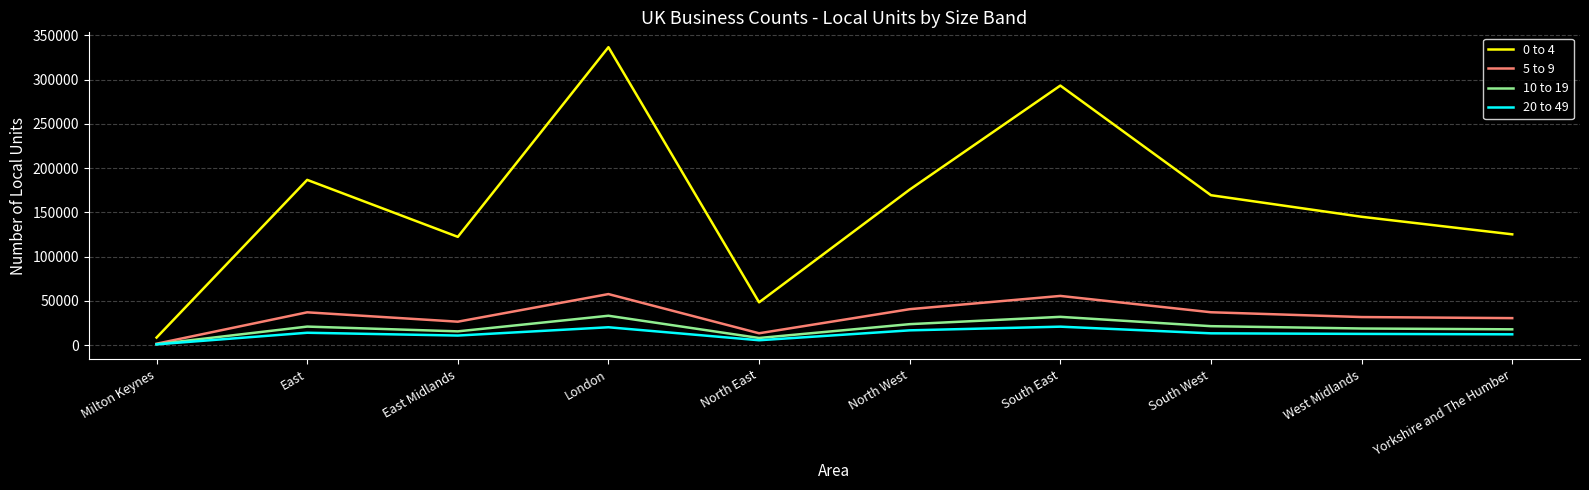

What is the minimum value shown in the chart?

750